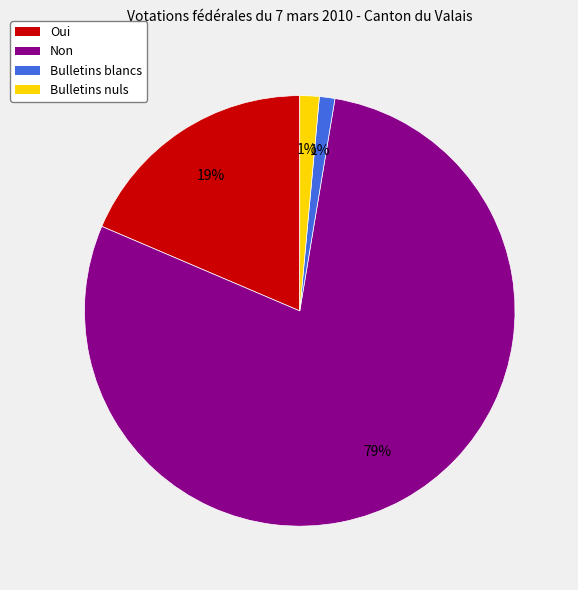

Does any single category account for the majority?

Yes